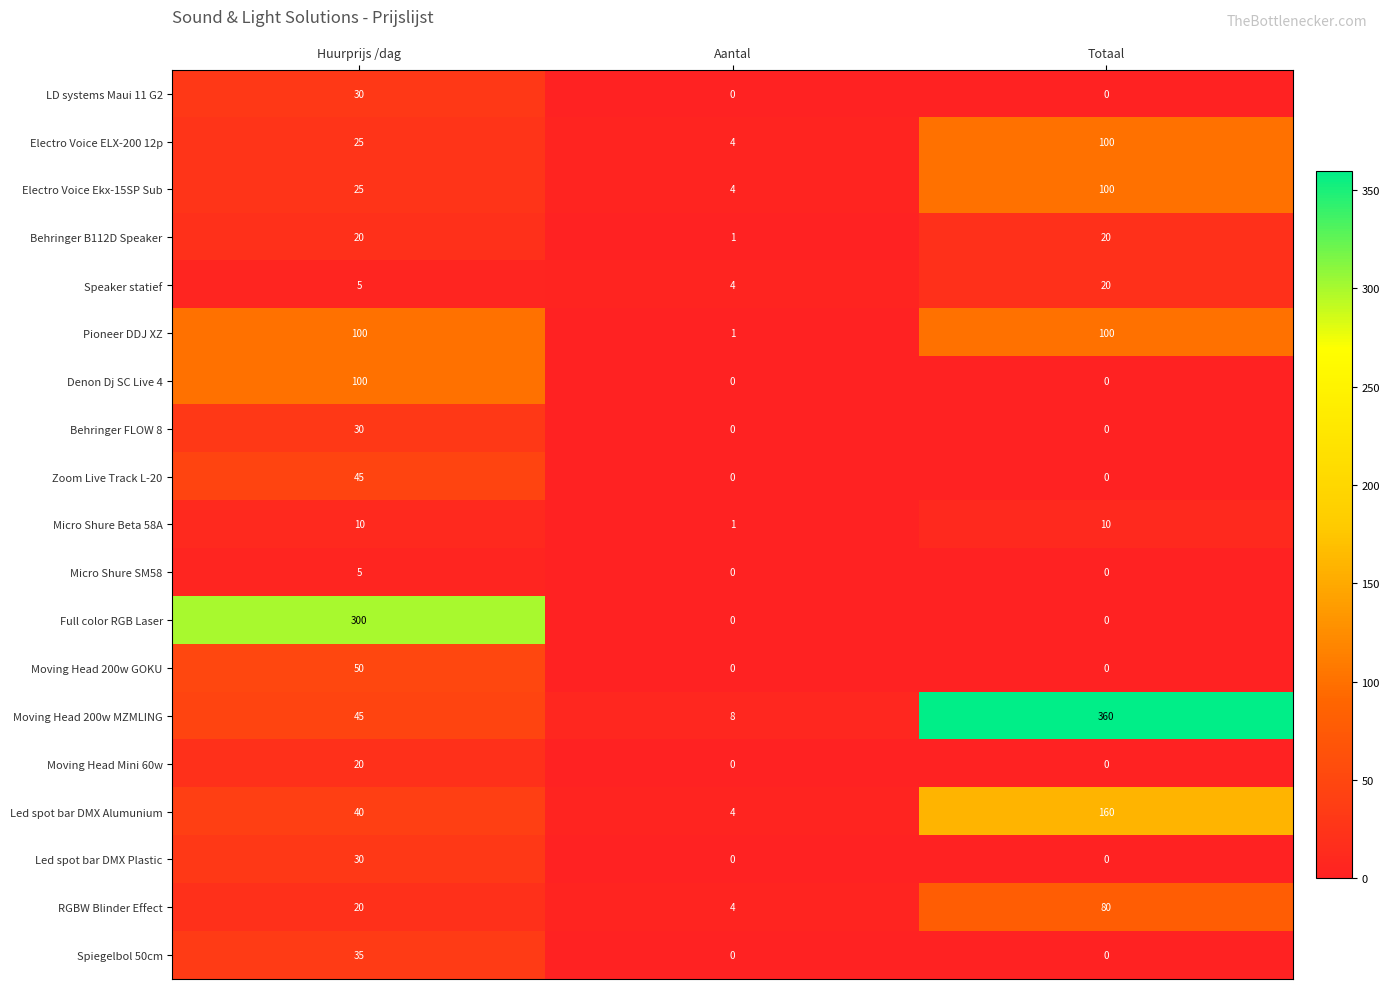

Which series has the widest spread of values?

Moving Head 200w MZMLING